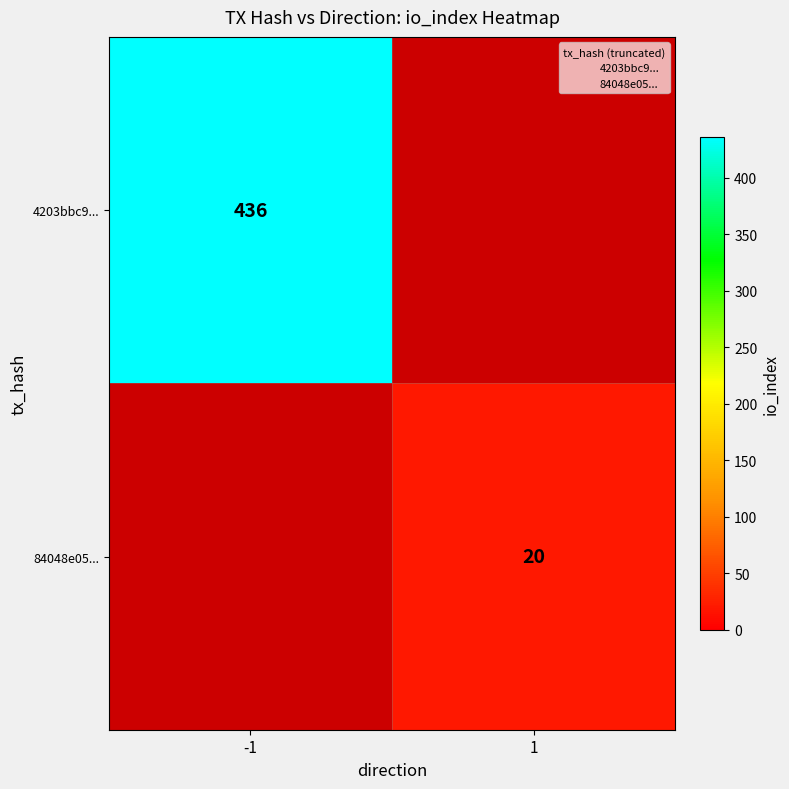

The 84048e05... series shows 28 at 1. True or false?

False